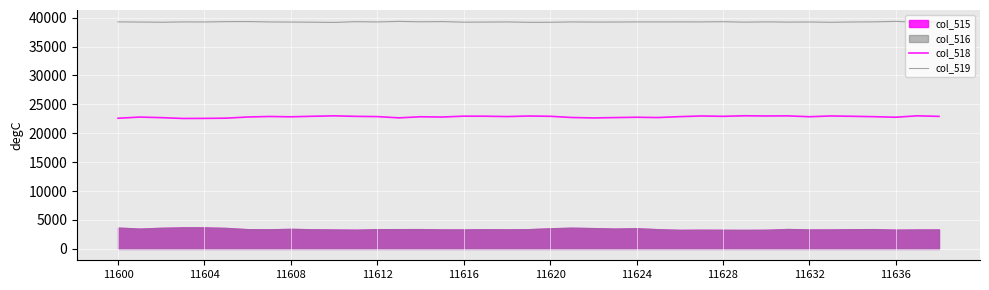

True or false: col_518 has a value of 4774 at 11636.

False